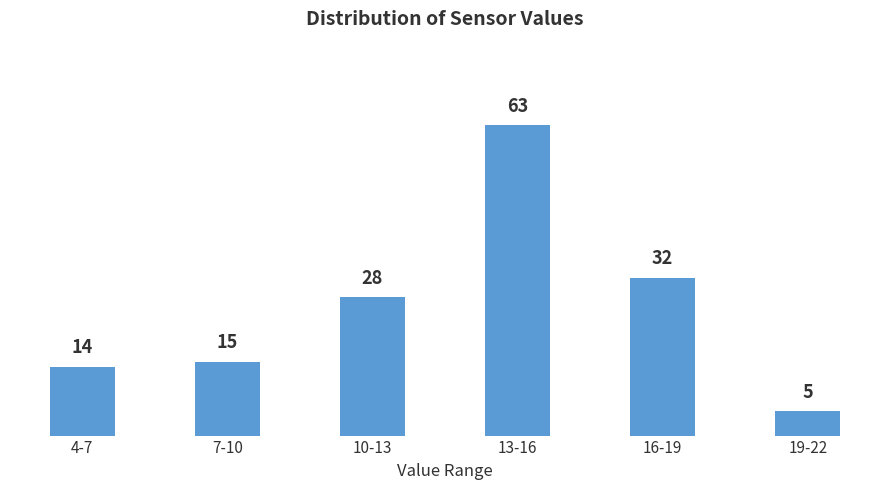

Reading left to right, transcribe all the data shown in this chart.

4-7=14	7-10=15	10-13=28	13-16=63	16-19=32	19-22=5